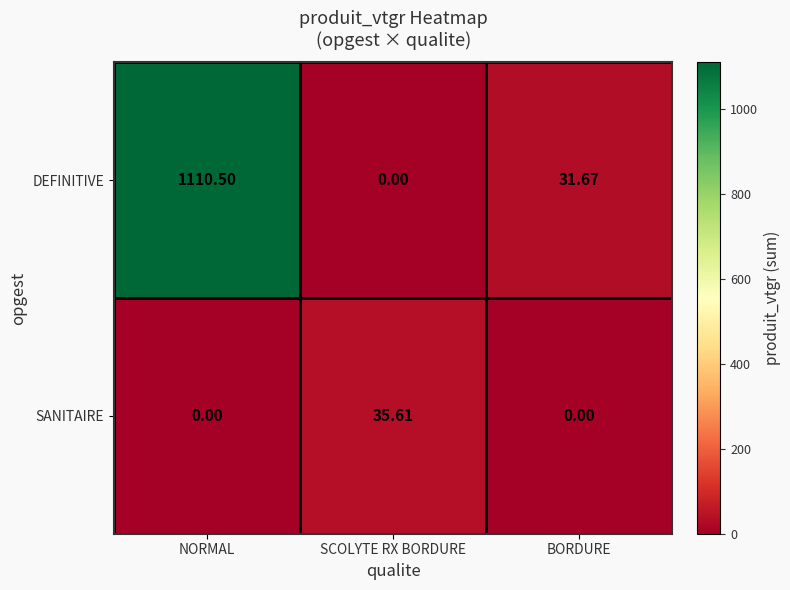

Rank the categories by DEFINITIVE value from lowest to highest.

SCOLYTE RX BORDURE, BORDURE, NORMAL